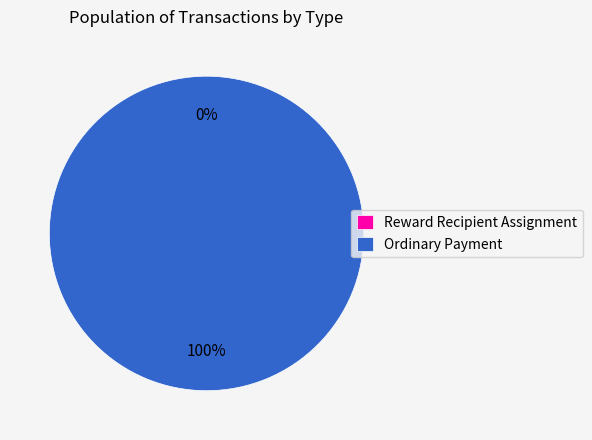

What is the total percentage of Reward Recipient Assignment and Ordinary Payment?

100.0%